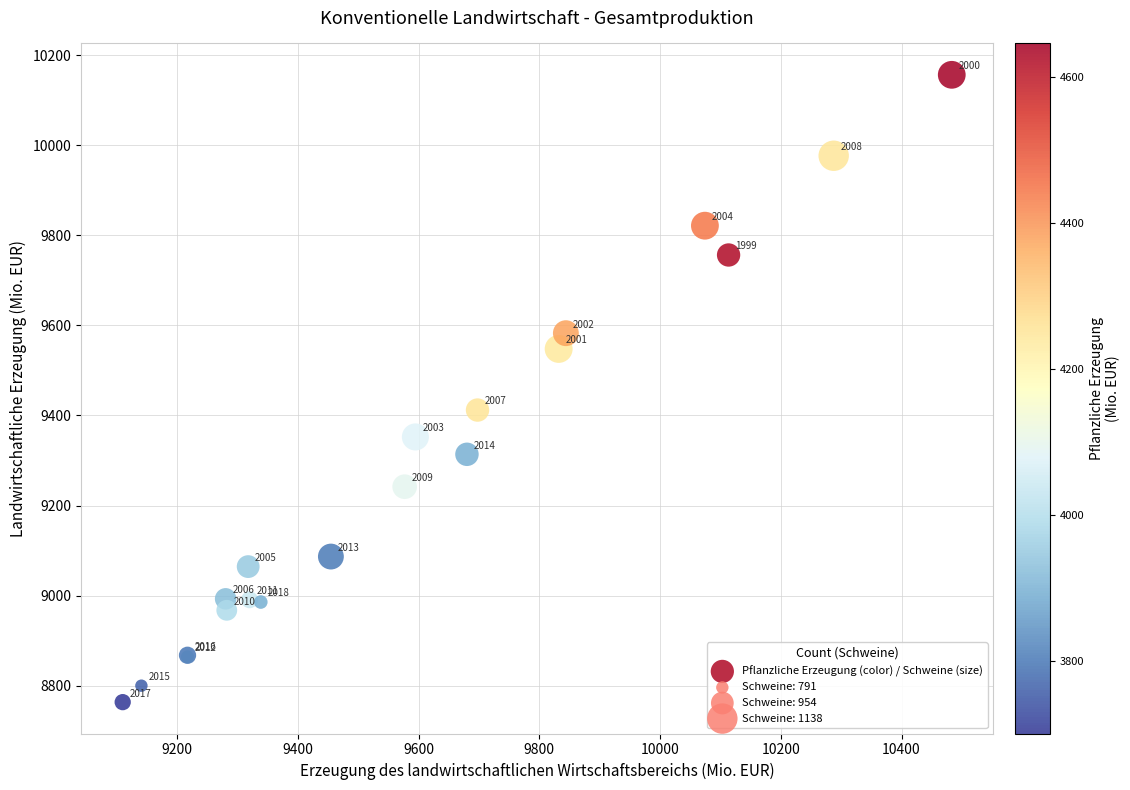

What Y value in the scatter plot is closest to 9459?

9411.9